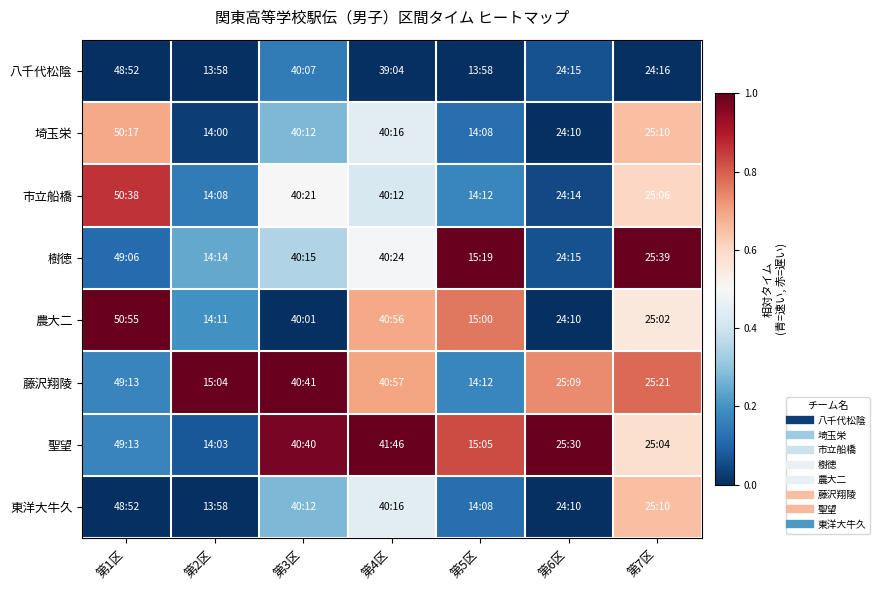

Reading left to right, extract all data points from this chart.

八千代松陰: 第1区=0.0	第2区=0.0	第3区=0.1	第4区=0.0	第5区=0.0	第6区=0.1	第7区=0.0
埼玉栄: 第1区=0.7	第2区=0.0	第3区=0.3	第4区=0.4	第5区=0.1	第6区=0.0	第7区=0.7
市立船橋: 第1区=0.9	第2区=0.2	第3区=0.5	第4区=0.4	第5区=0.2	第6区=0.1	第7区=0.6
樹徳: 第1区=0.1	第2区=0.2	第3区=0.3	第4区=0.5	第5区=1.0	第6区=0.1	第7区=1.0
農大二: 第1区=1.0	第2区=0.2	第3区=0.0	第4区=0.7	第5区=0.8	第6区=0.0	第7区=0.6
藤沢翔陵: 第1区=0.2	第2区=1.0	第3区=1.0	第4区=0.7	第5区=0.2	第6区=0.7	第7区=0.8
聖望: 第1区=0.2	第2区=0.1	第3区=1.0	第4区=1.0	第5区=0.8	第6区=1.0	第7区=0.6
東洋大牛久: 第1区=0.0	第2区=0.0	第3区=0.3	第4区=0.4	第5区=0.1	第6区=0.0	第7区=0.7